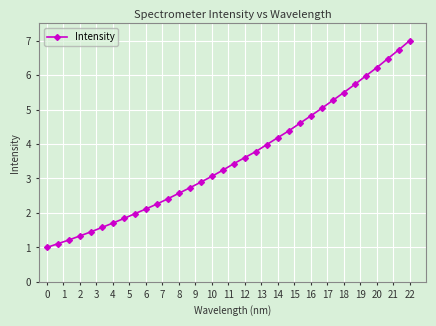

True or false: the data has more than 0 interior local peaks.

False